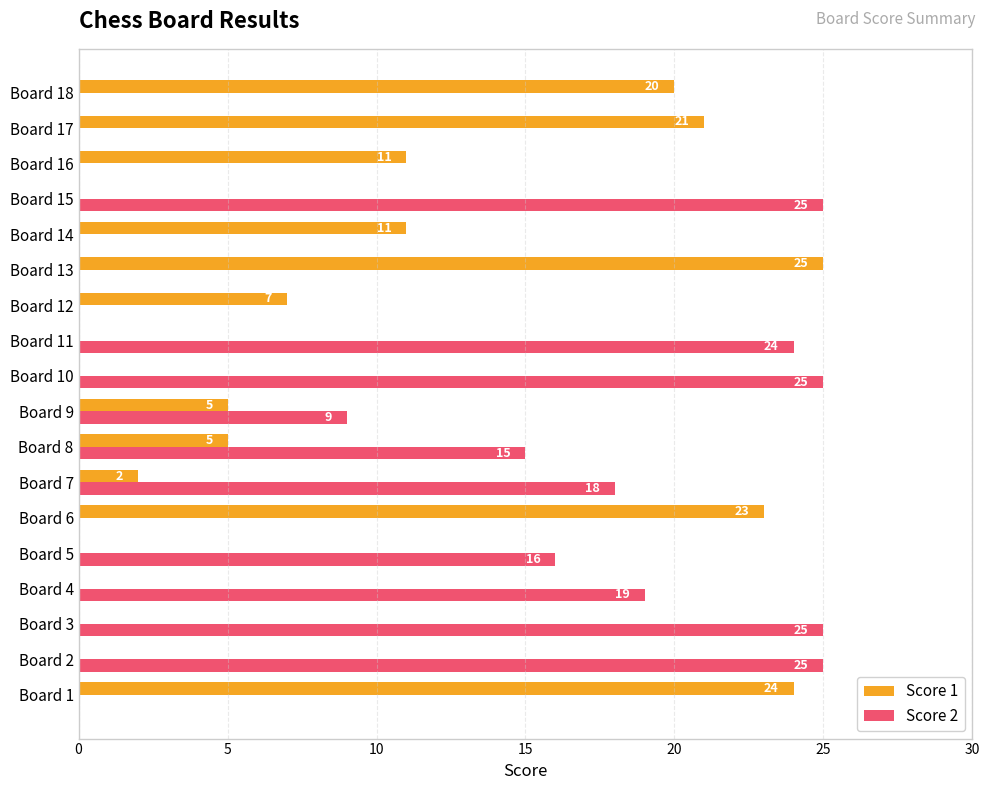

Is it true that Score 1 equals 12 at Board 6?

False